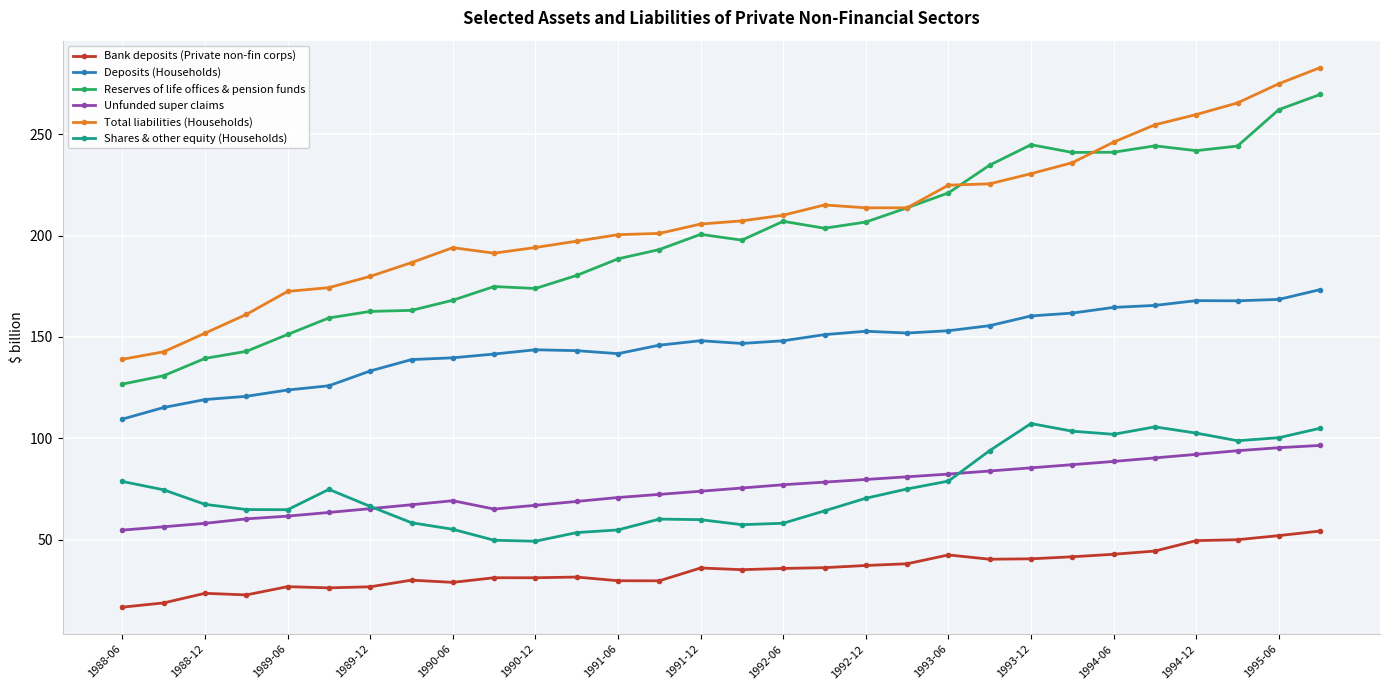

What is the difference between the second highest and second lowest values in the Reserves of life offices & pension funds series?

131.3